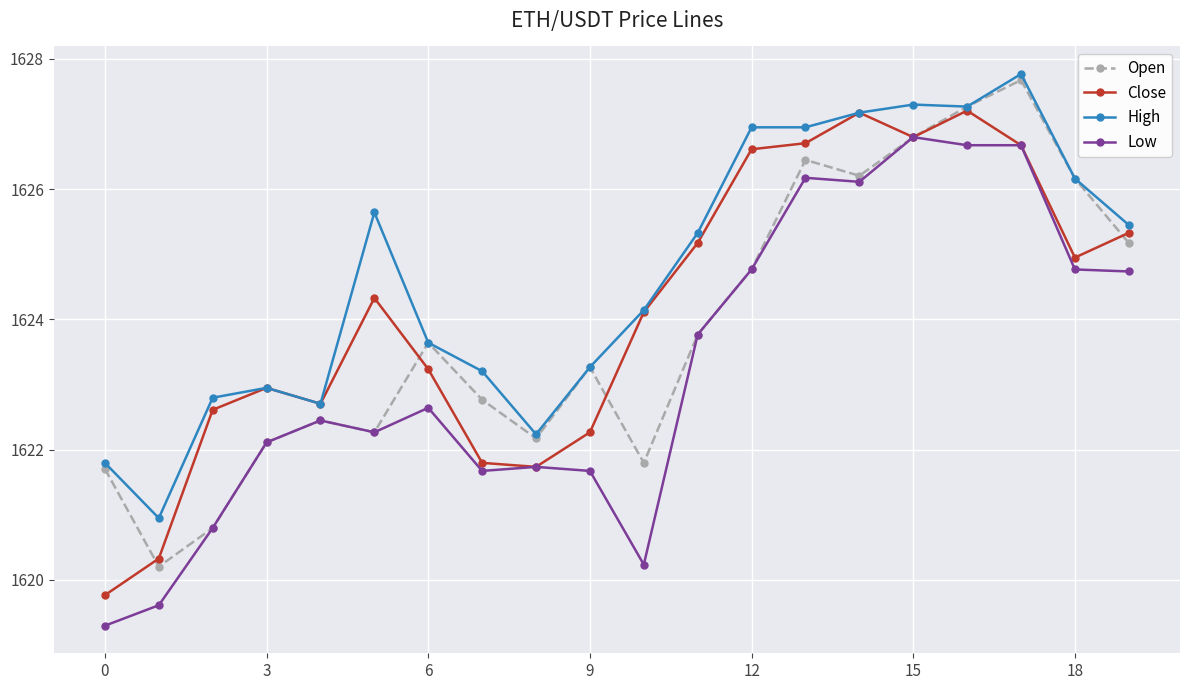

True or false: Low has more than 1 points higher than both neighbors.

True